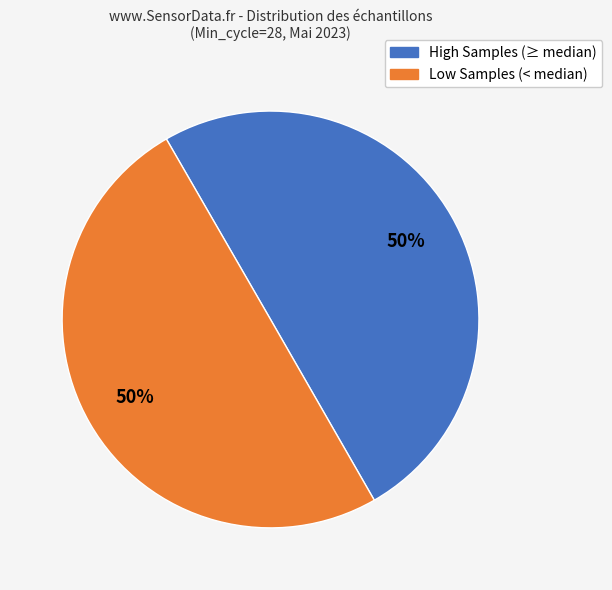

To the nearest percent, what is the average slice percentage?

50%